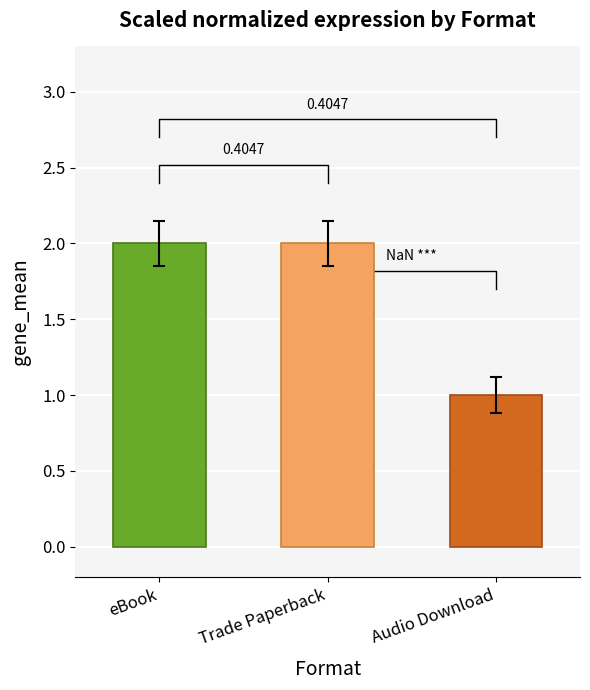

What is the difference between the values at Audio Download and eBook?

1